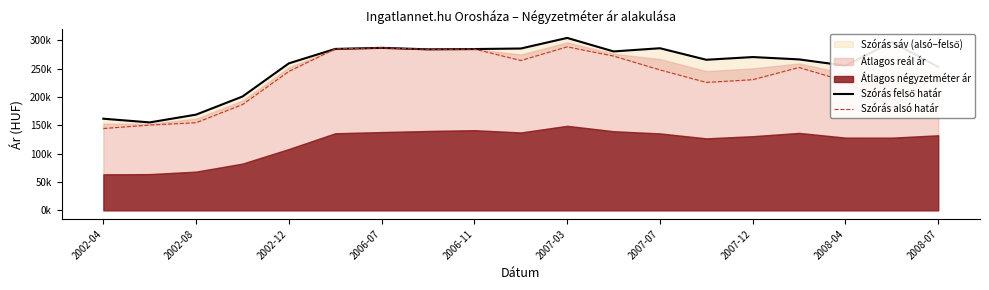

What is the approximate value of Szórás felső határ at 11?

280597